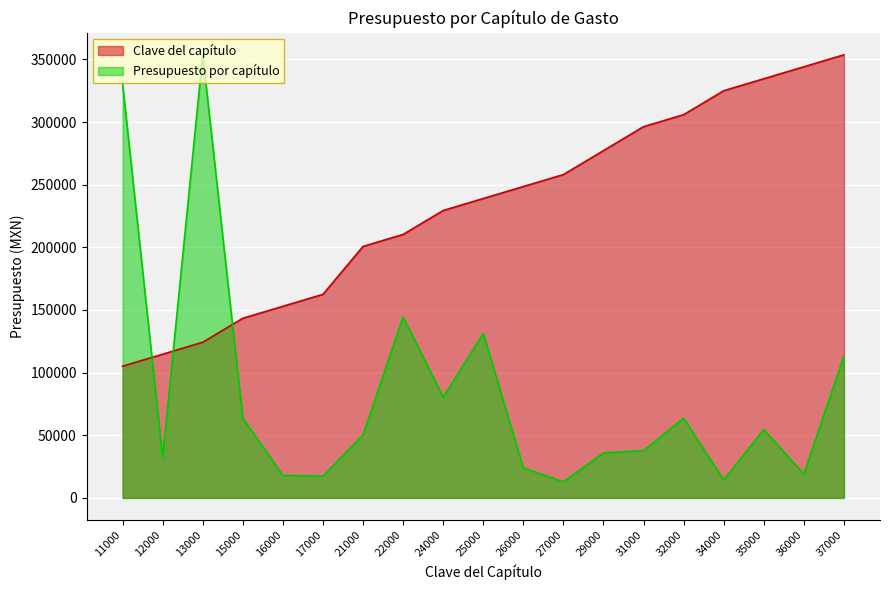

Between 17000 and 31000, which series saw the biggest shift?

Clave del capítulo